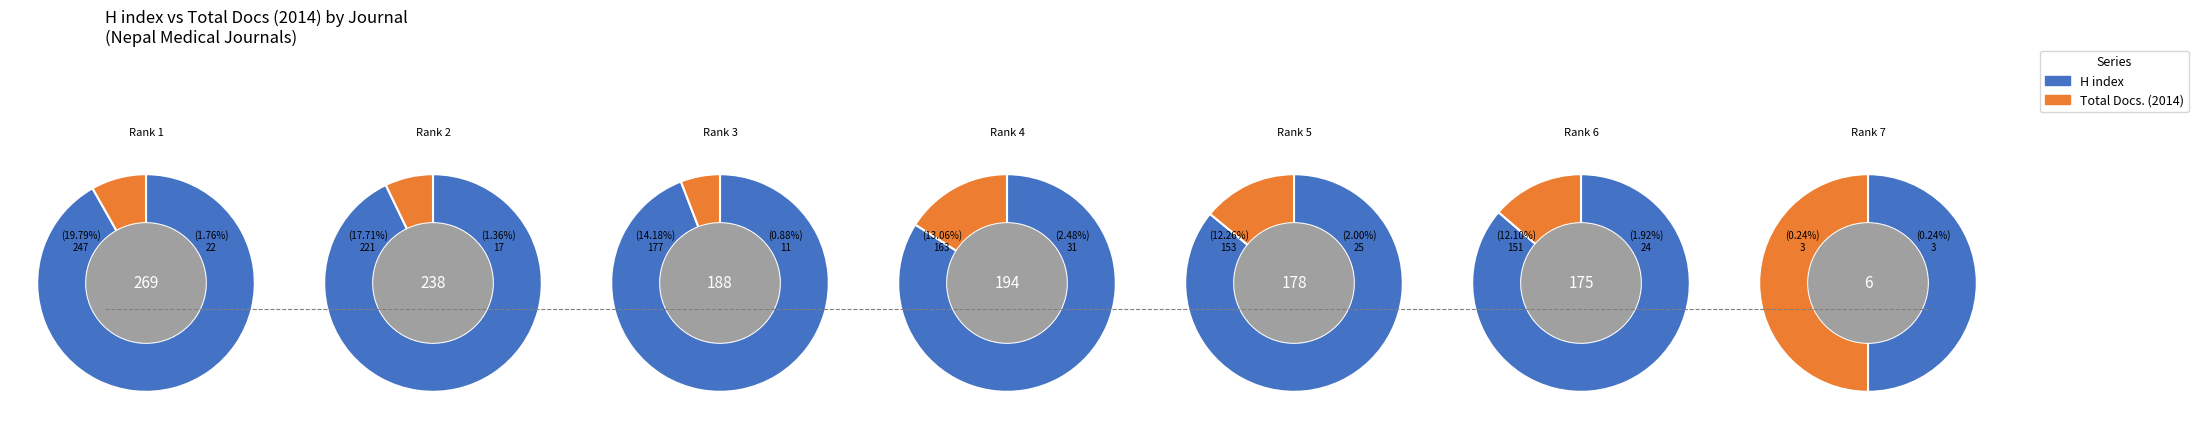

True or false: Nepal Journal of Epidemiology accounts for 8% of the total.

False